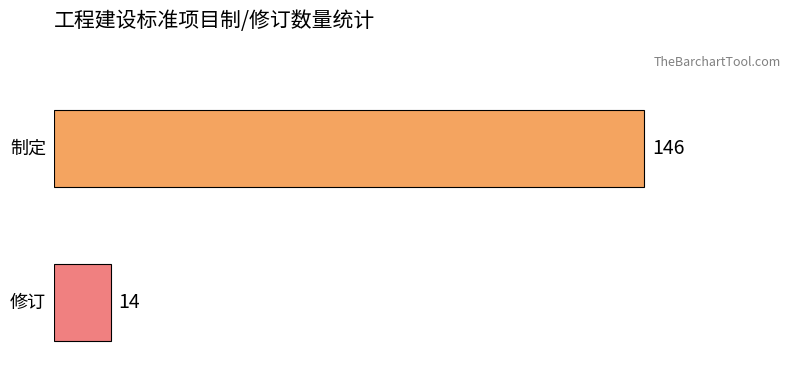

What is the smallest value displayed?

14